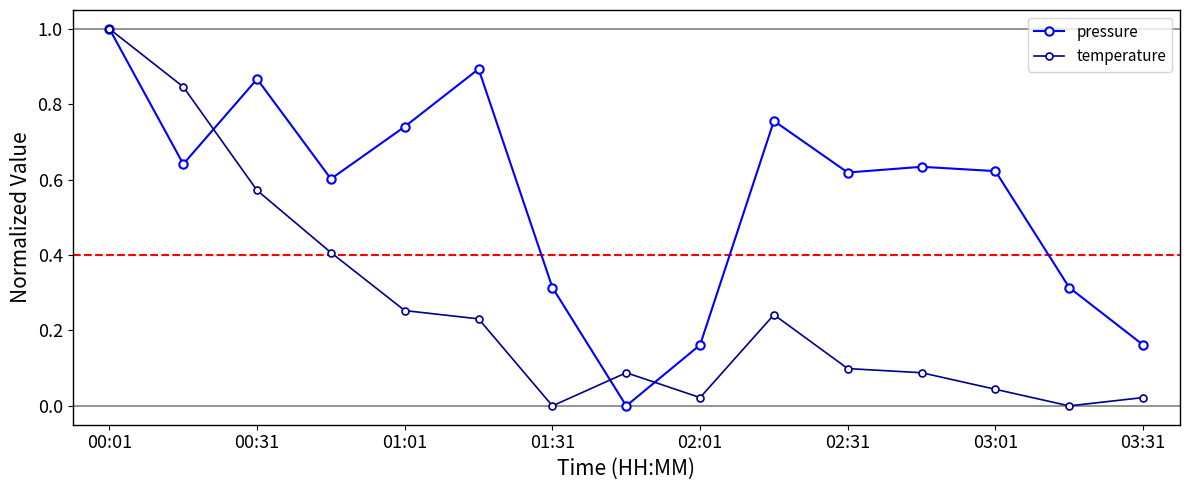

At how many categories does at least one series exceed 0?

15